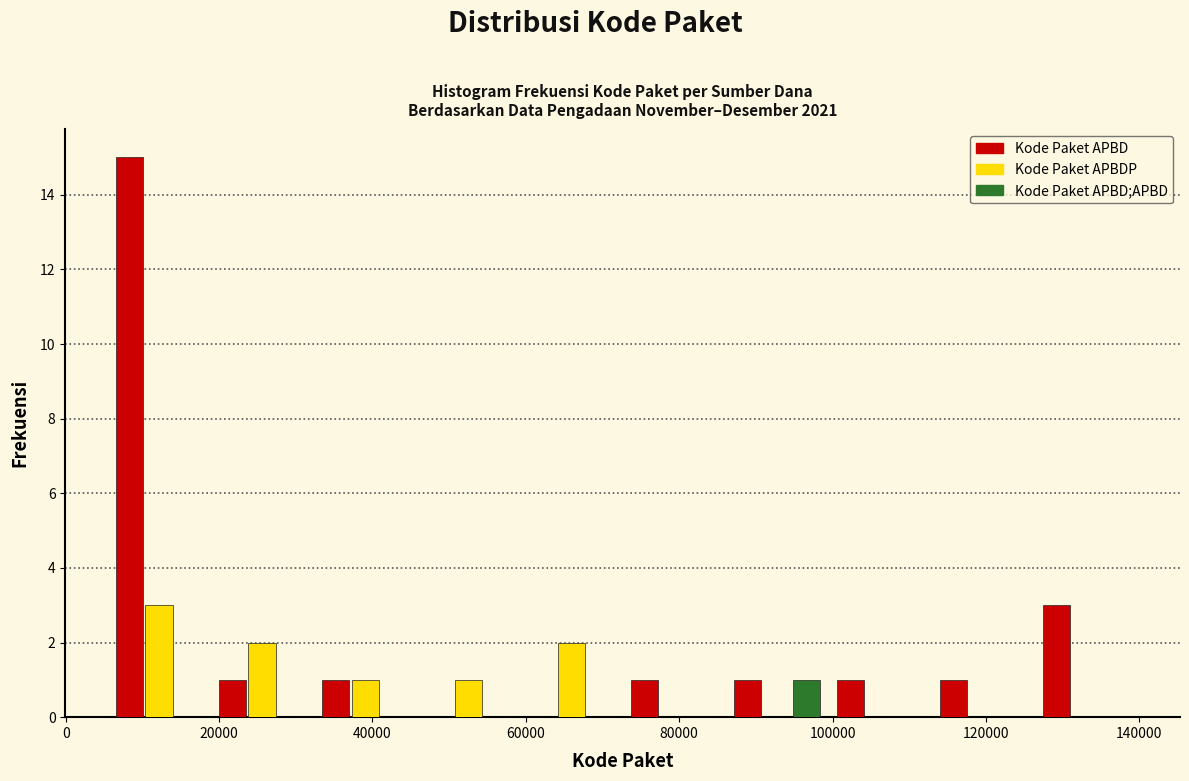

Reading left to right, transcribe this chart: for each range on the x-axis, give the height of each series' bar. Neither the bar edges nor the heights are printed on the chart, so give them approximately, as read against the axes.

6000 to 18000: Kode Paket APBD=15	Kode Paket APBDP=3	Kode Paket APBD;APBD=0
18000 to 32000: Kode Paket APBD=1	Kode Paket APBDP=2	Kode Paket APBD;APBD=0
32000 to 46000: Kode Paket APBD=1	Kode Paket APBDP=1	Kode Paket APBD;APBD=0
46000 to 60000: Kode Paket APBD=0	Kode Paket APBDP=1	Kode Paket APBD;APBD=0
60000 to 72000: Kode Paket APBD=0	Kode Paket APBDP=2	Kode Paket APBD;APBD=0
72000 to 86000: Kode Paket APBD=1	Kode Paket APBDP=0	Kode Paket APBD;APBD=0
86000 to 100000: Kode Paket APBD=1	Kode Paket APBDP=0	Kode Paket APBD;APBD=1
100000 to 112000: Kode Paket APBD=1	Kode Paket APBDP=0	Kode Paket APBD;APBD=0
112000 to 126000: Kode Paket APBD=1	Kode Paket APBDP=0	Kode Paket APBD;APBD=0
126000 to 140000: Kode Paket APBD=3	Kode Paket APBDP=0	Kode Paket APBD;APBD=0